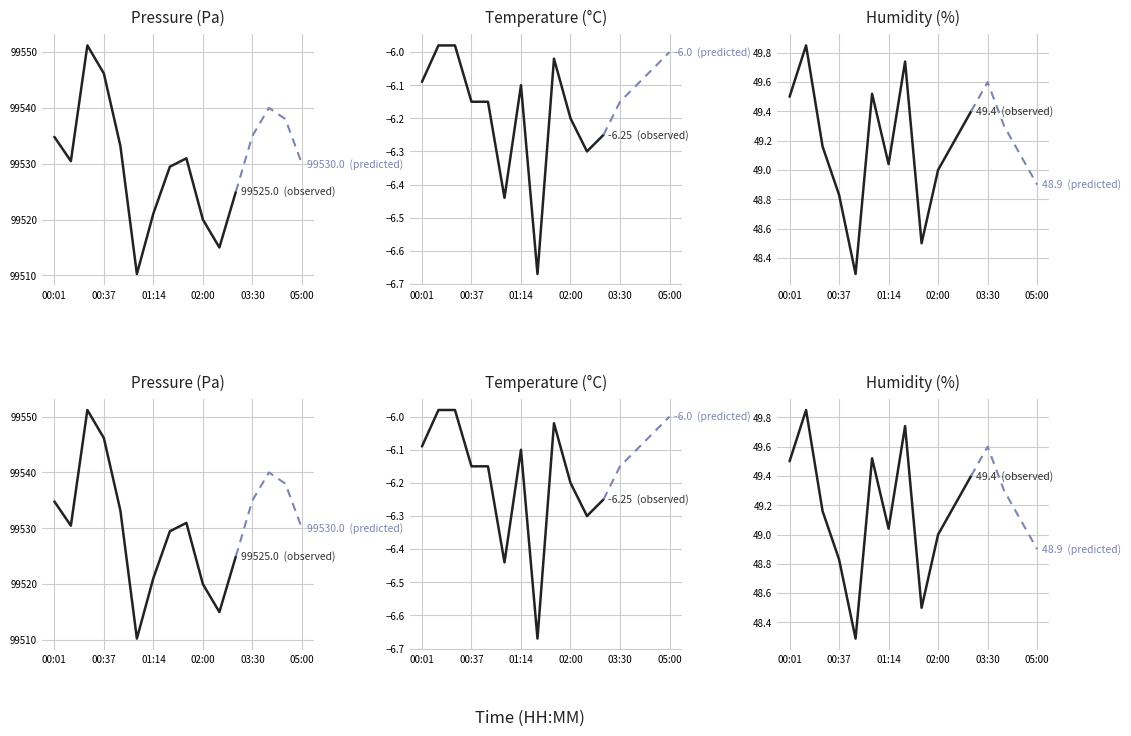

What is the label of the 15th point from the right?

00:13